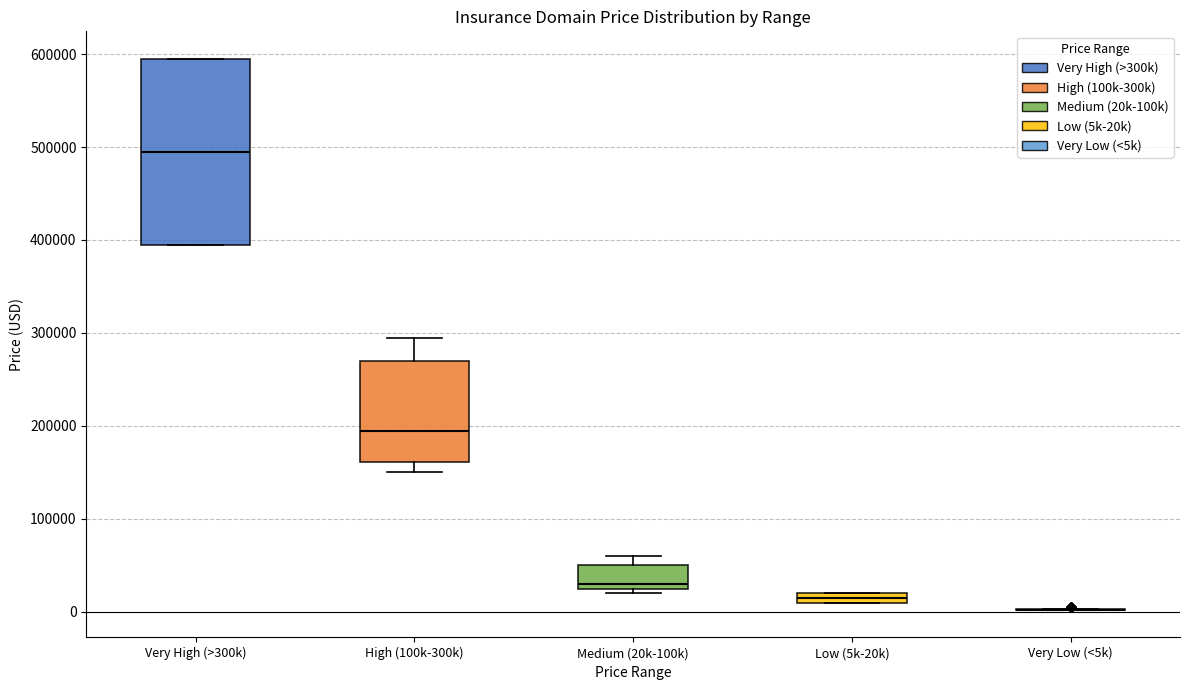

Where is the upper edge of the box for Low (5k-20k) on the y-axis? The values are not printed on the chart, so give them approximately, as read against the axis.

20000